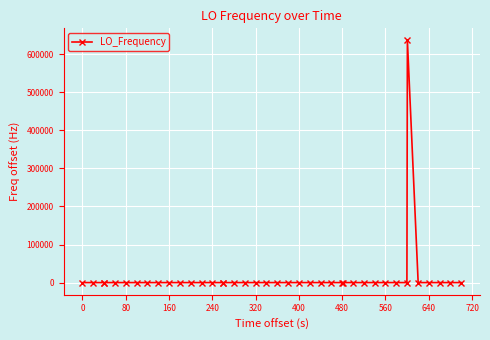

What is the greatest value displayed?

635705.7